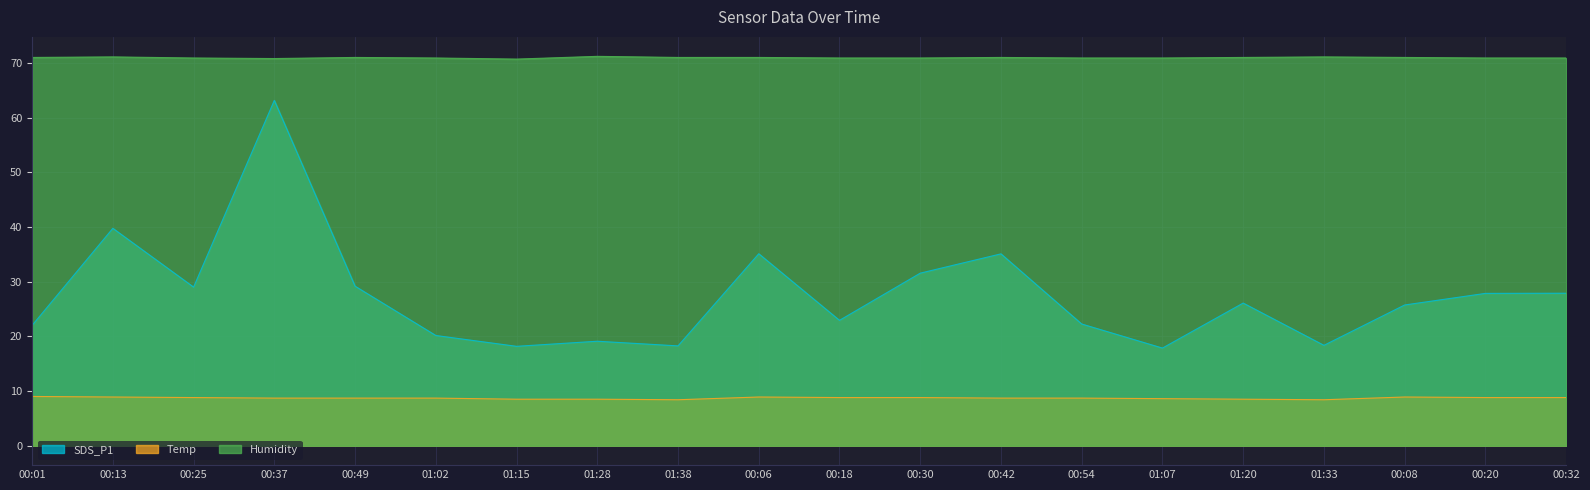

What is the sum of the SDS_P1 values at 00:08 and 00:54?

48.0